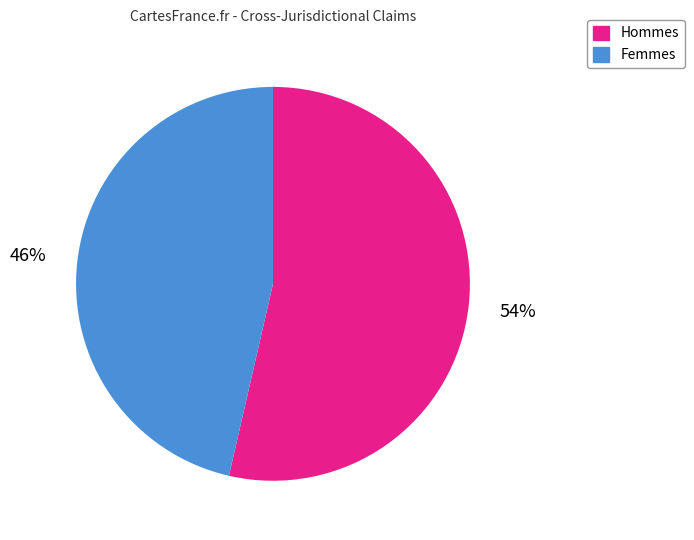

The Femmes slice represents 61% of the pie. True or false?

False